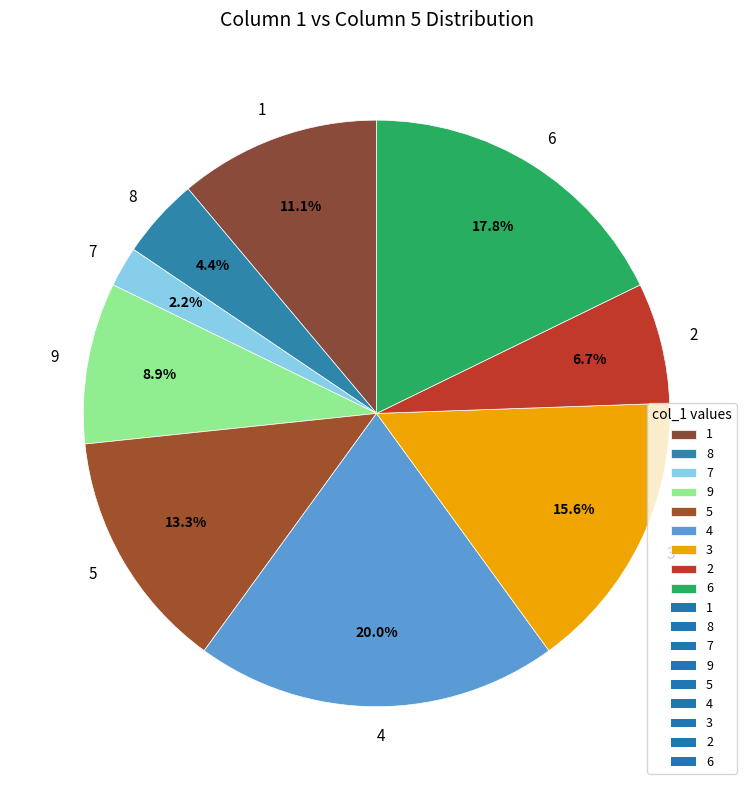

Which category has the biggest portion of the pie?

4